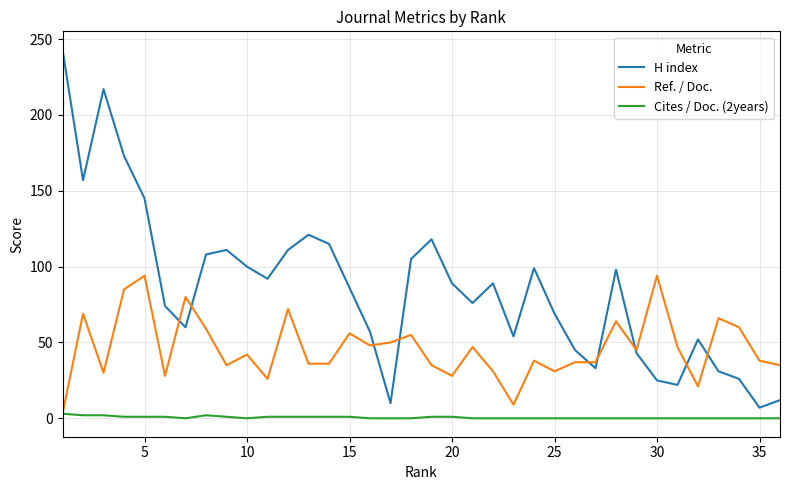

How many interior local peaks does the H index series have?

8